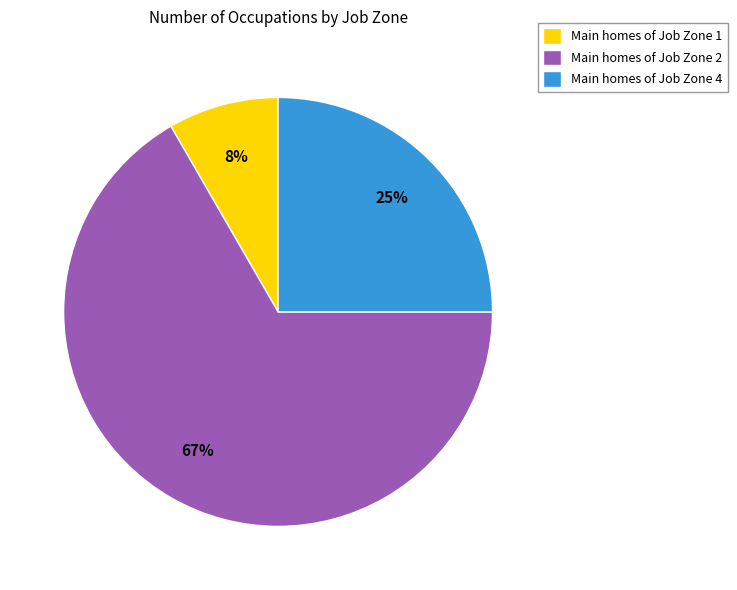

Which slice is the smallest?

Main homes of Job Zone 1